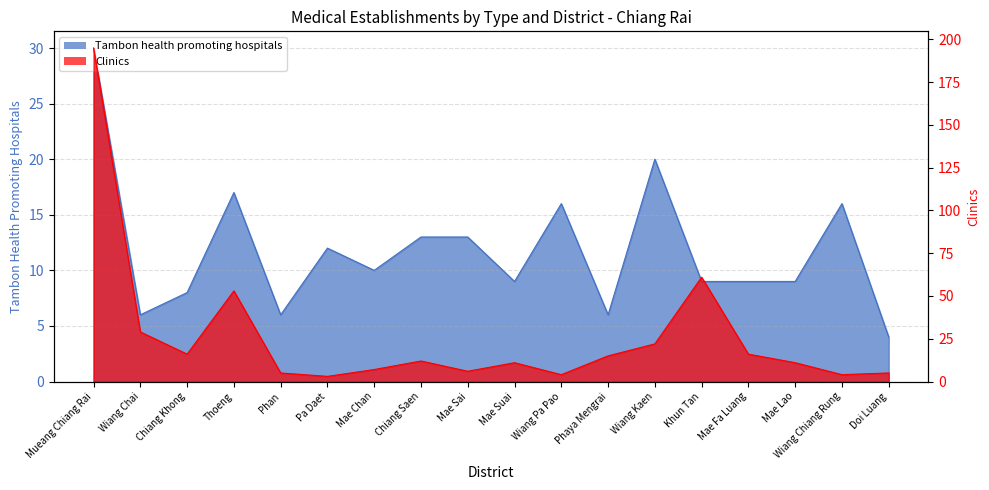

Is the value of Tambon health promoting hospitals at Chiang Saen greater than the value of Clinics at Mae Lao?

Yes